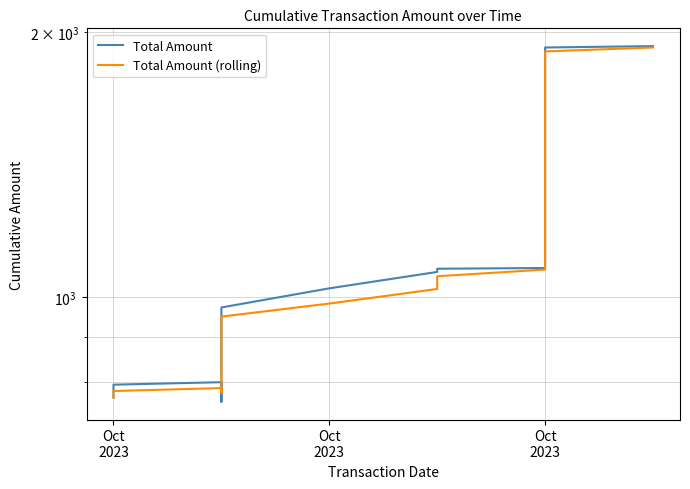

What is the minimum value shown in the chart?

759.8